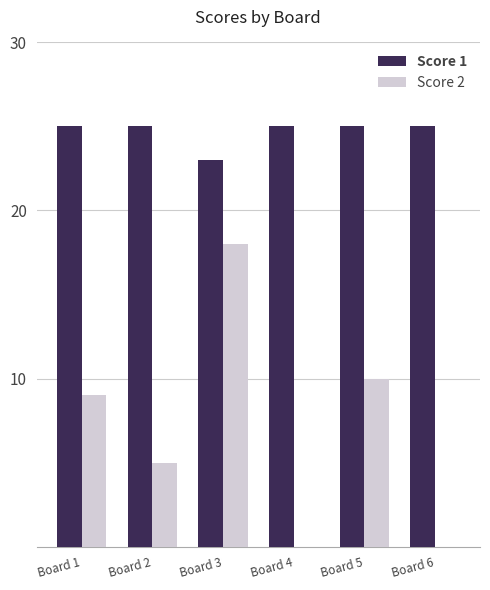

How many categories are shown in the chart?

6